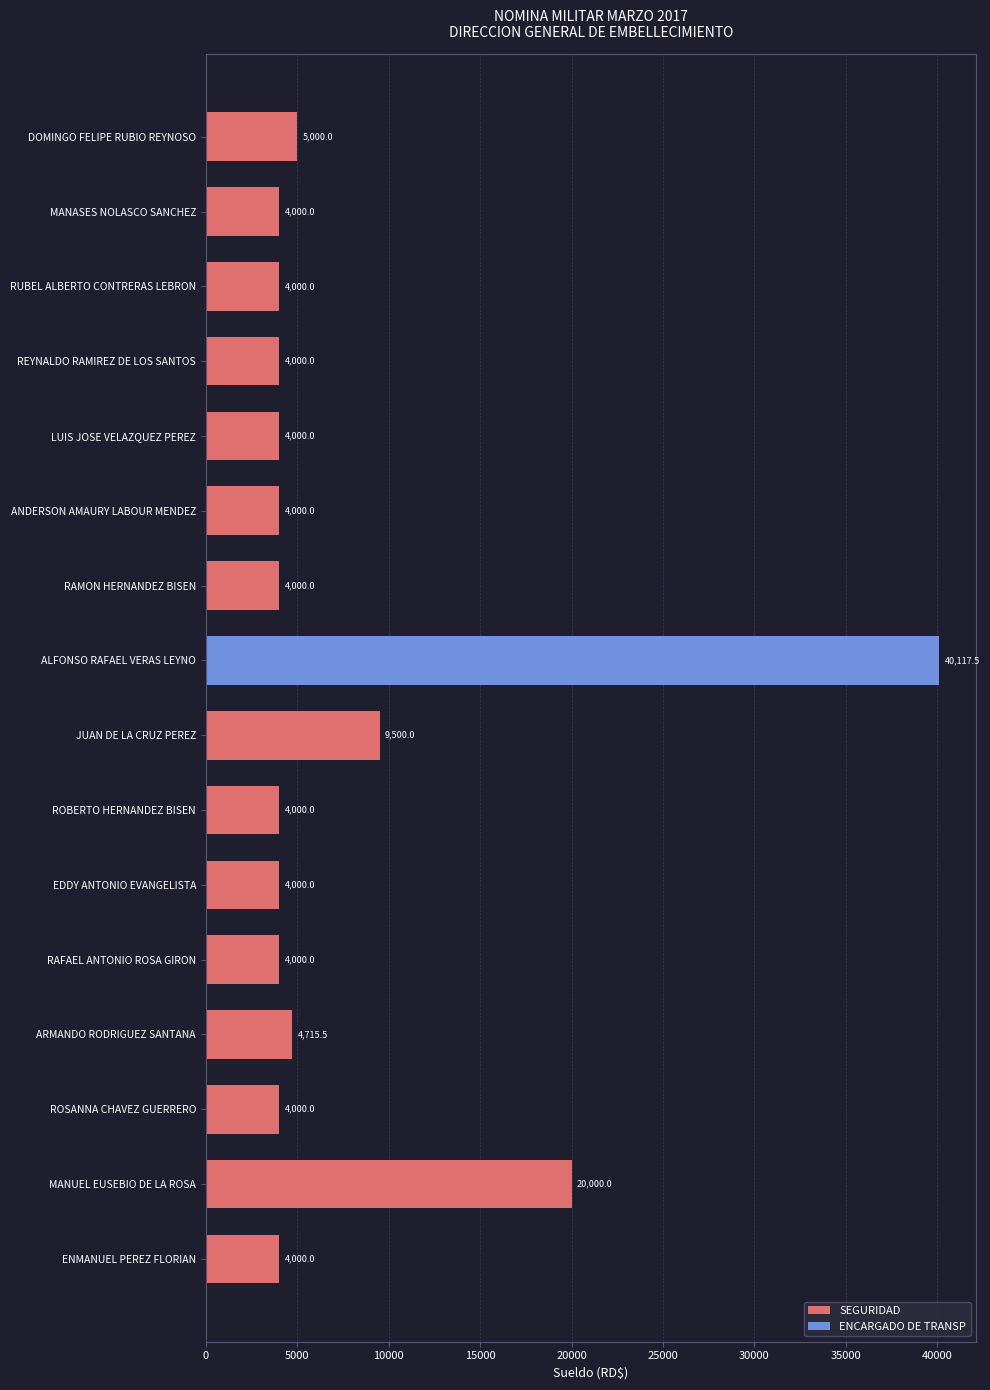

Which category has the highest value in the SEGURIDAD series?

MANUEL EUSEBIO DE LA ROSA